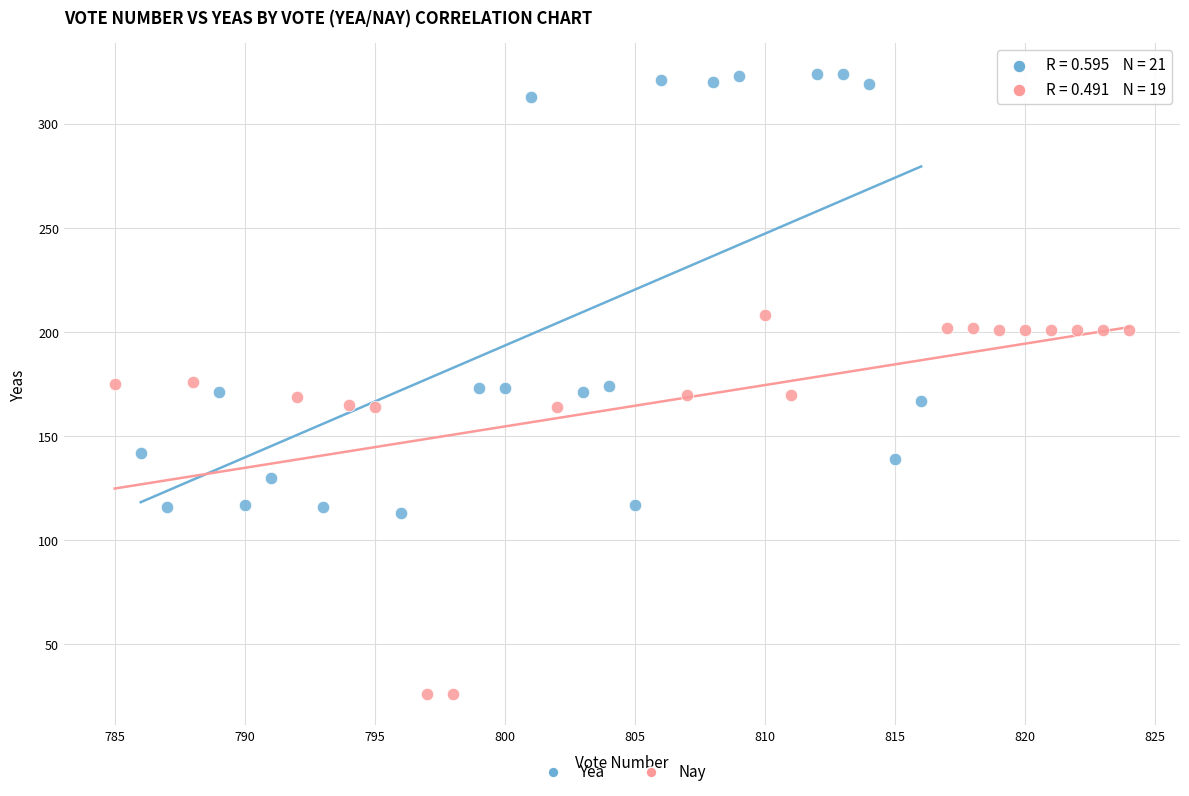

Which series has the largest Y range (max minus min)?

Yea